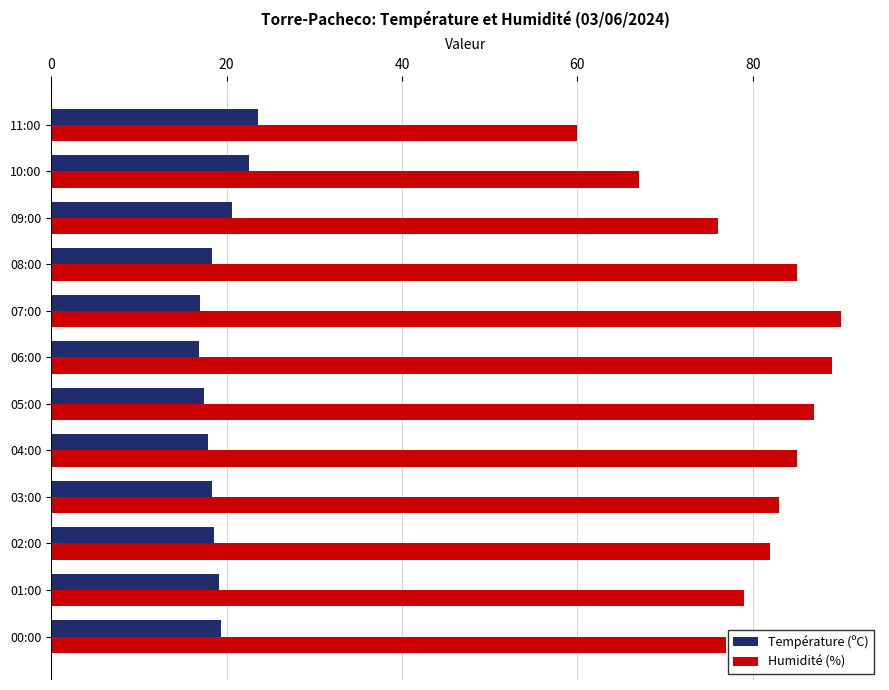

Which series has the largest range (max minus min)?

Humidité (%)